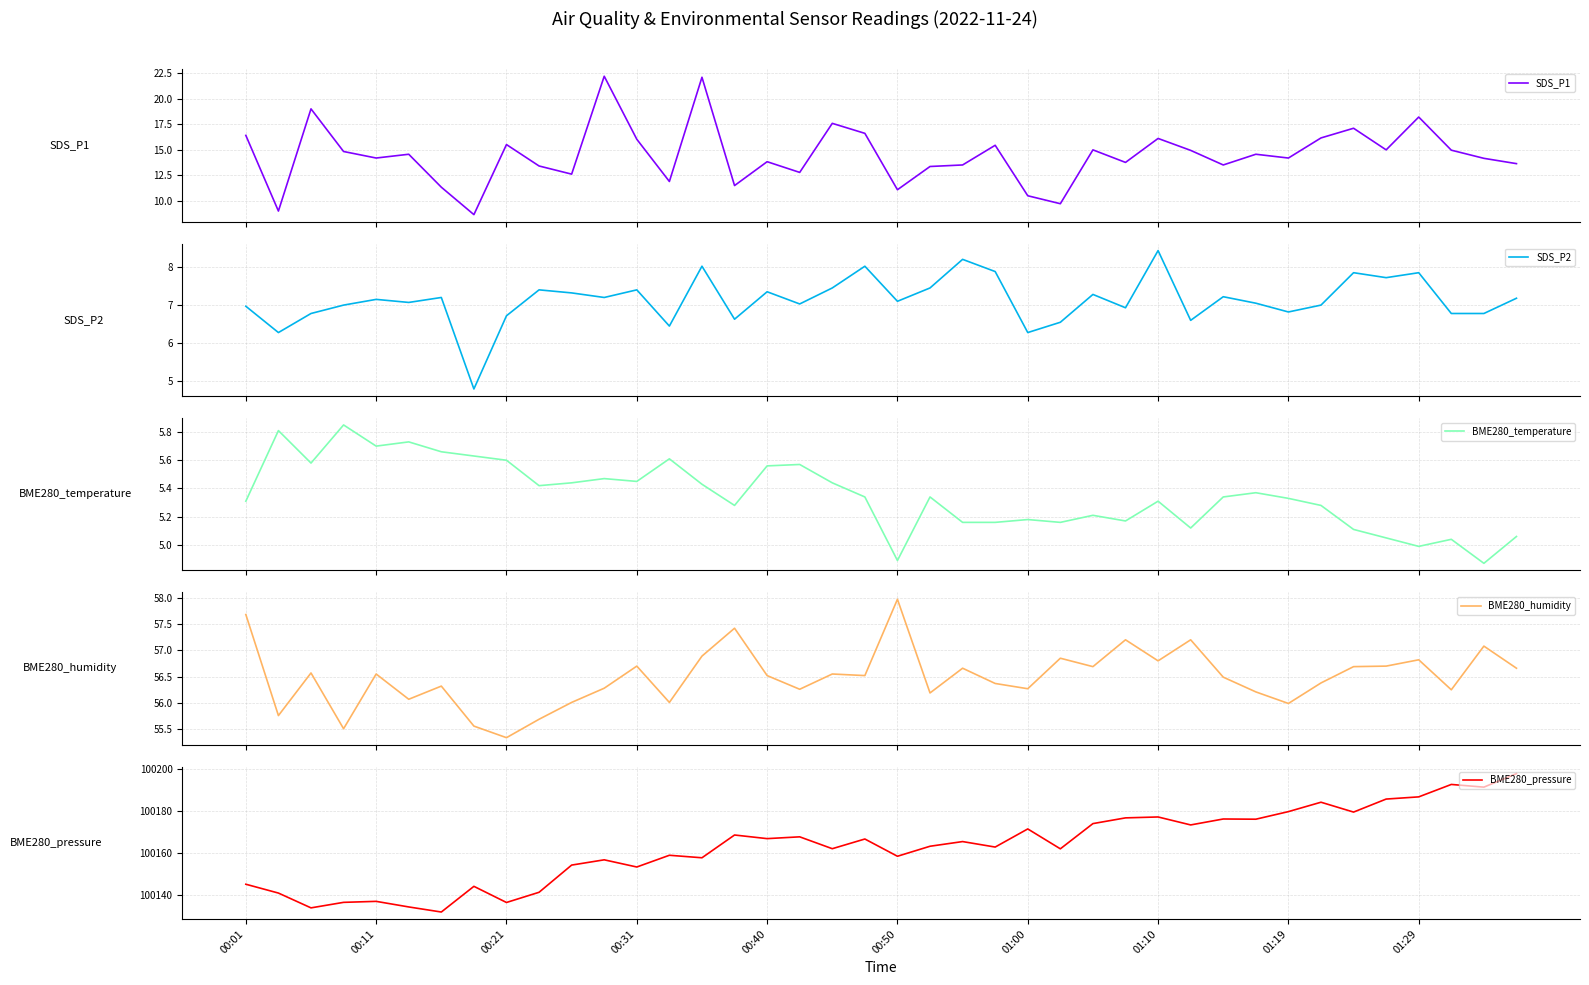

Which category has the highest value in the SDS_P1 series?

11